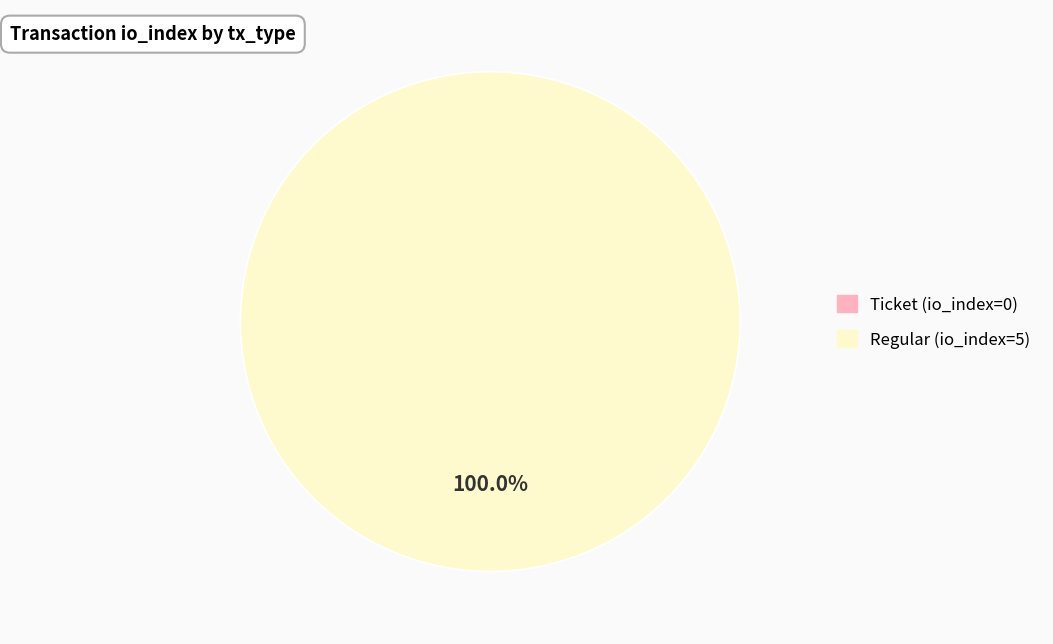

True or false: Regular (io_index=5) accounts for 100% of the total.

True